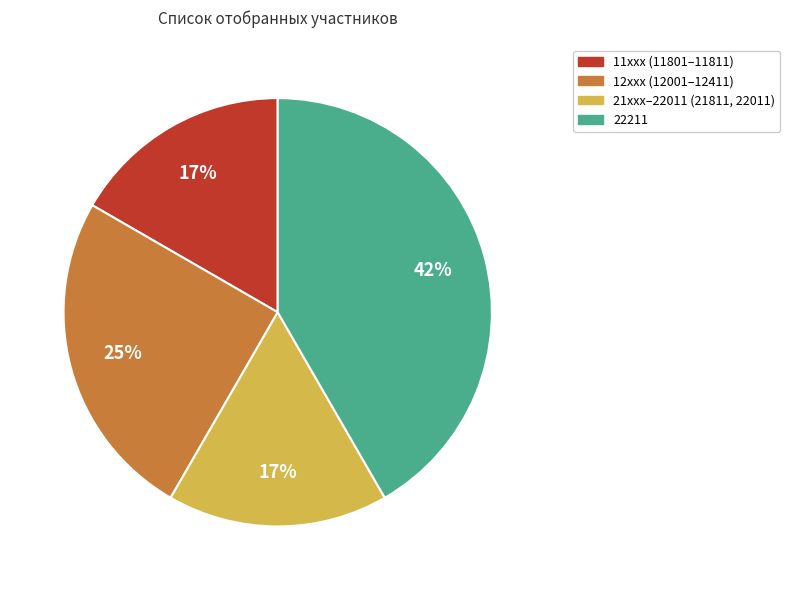

Which category has the biggest portion of the pie?

22211